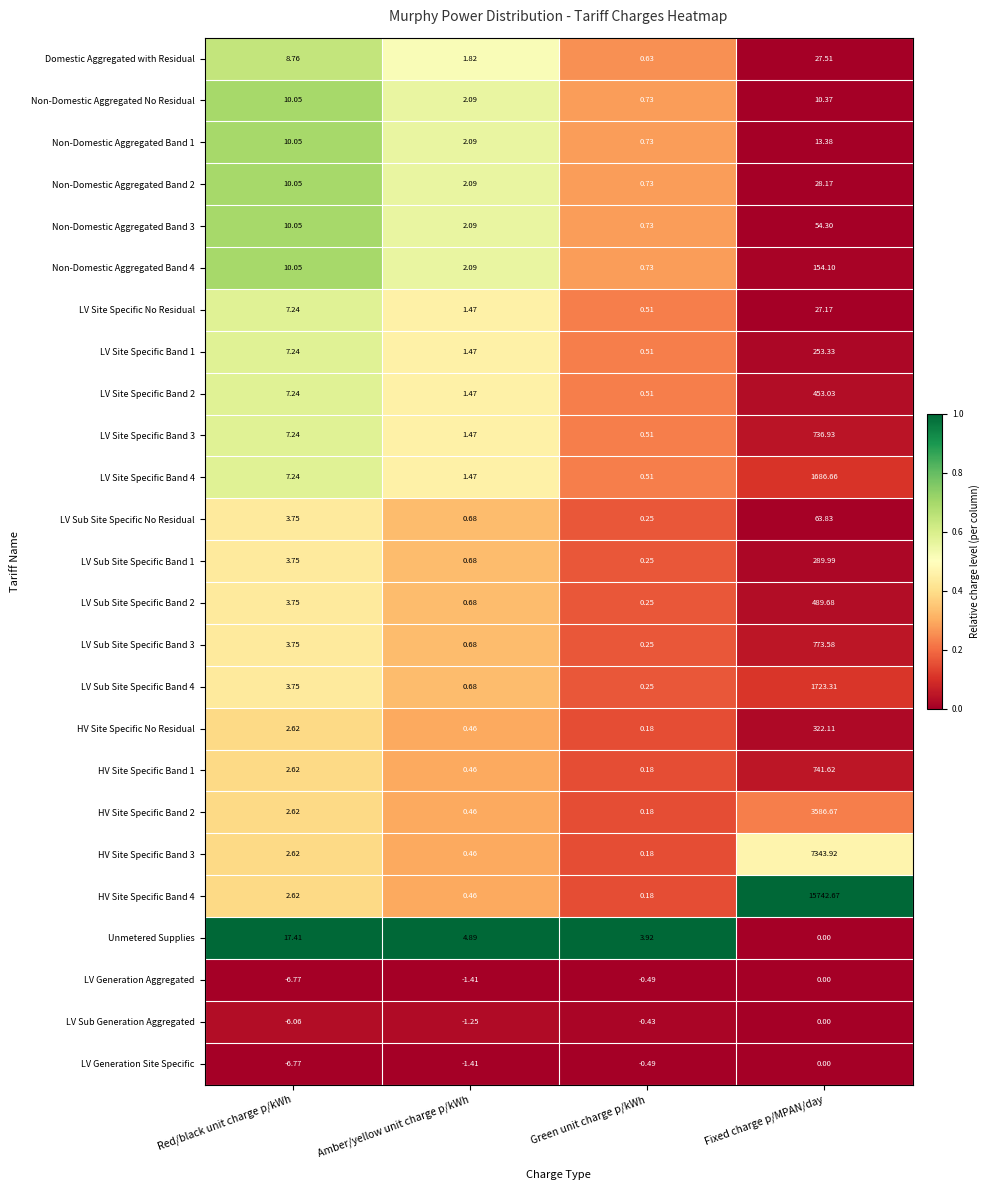

Which series changed the most between Amber/yellow unit charge p/kWh and Fixed charge p/MPAN/day?

HV Site Specific Band 4